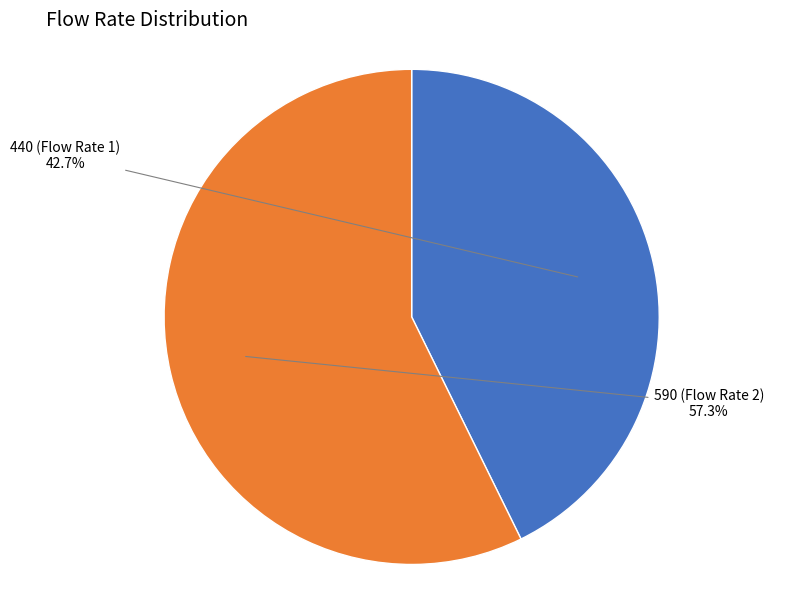

Is there a majority slice in this chart?

Yes